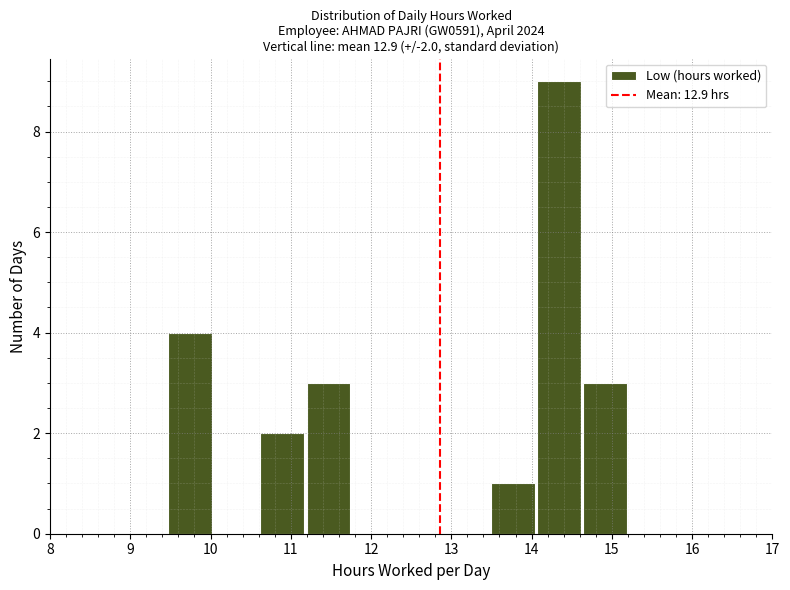

Over which range of the x-axis is the bar tallest?

14.1 to 14.6